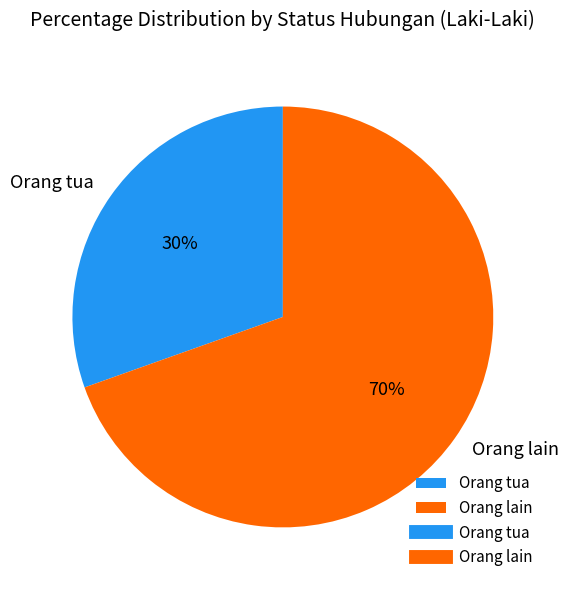

Which category has the smallest portion of the pie?

Orang tua